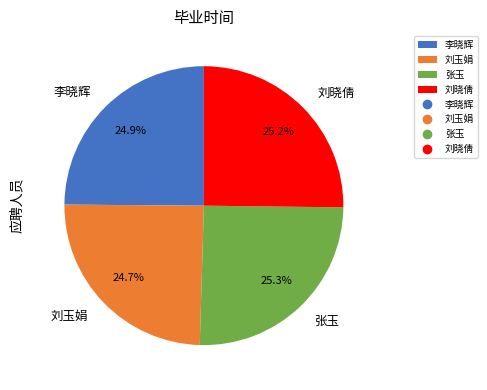

How many slices are in this pie chart?

4